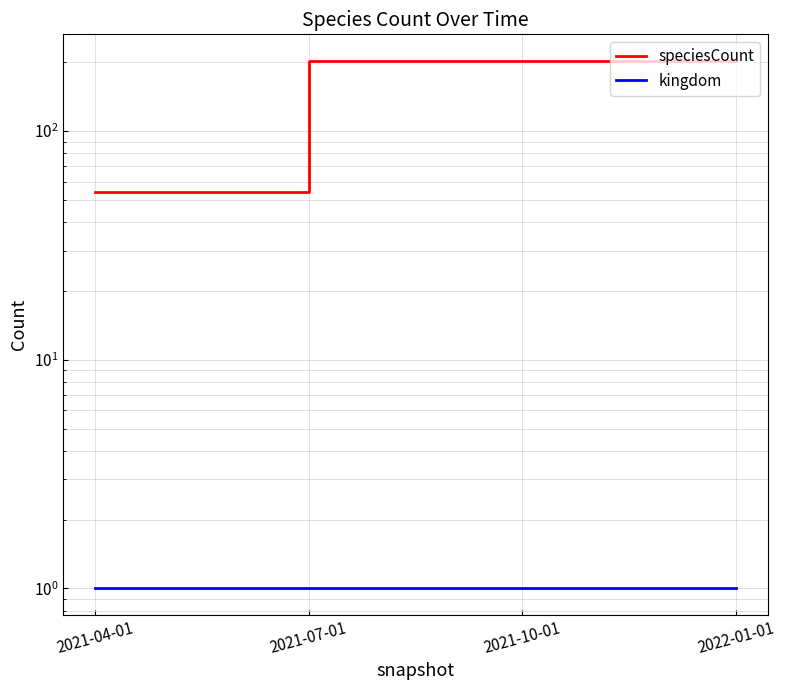

Rank the series by their average value, from lowest to highest.

kingdom, speciesCount